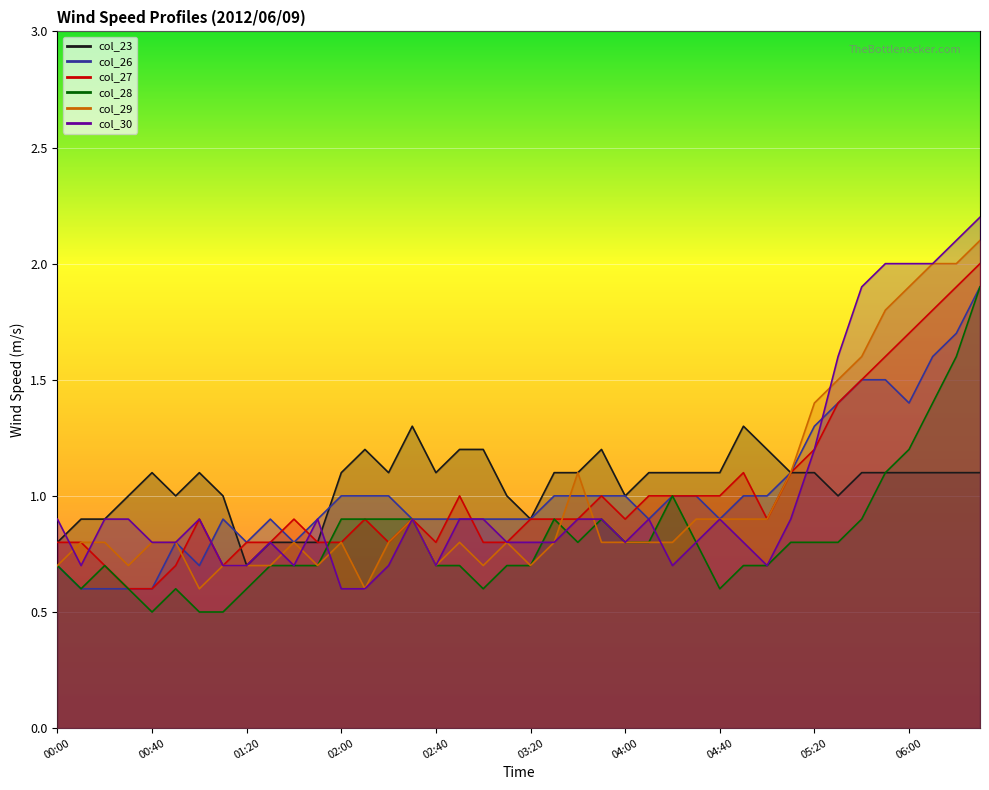

Read the col_27 value at 00:30.

0.6